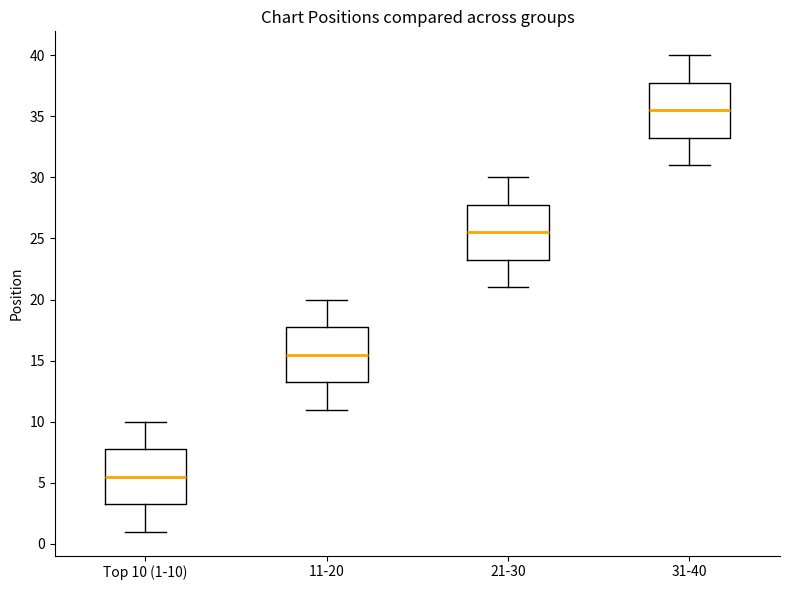

Which box has the lowest median line?

Top 10 (1-10)